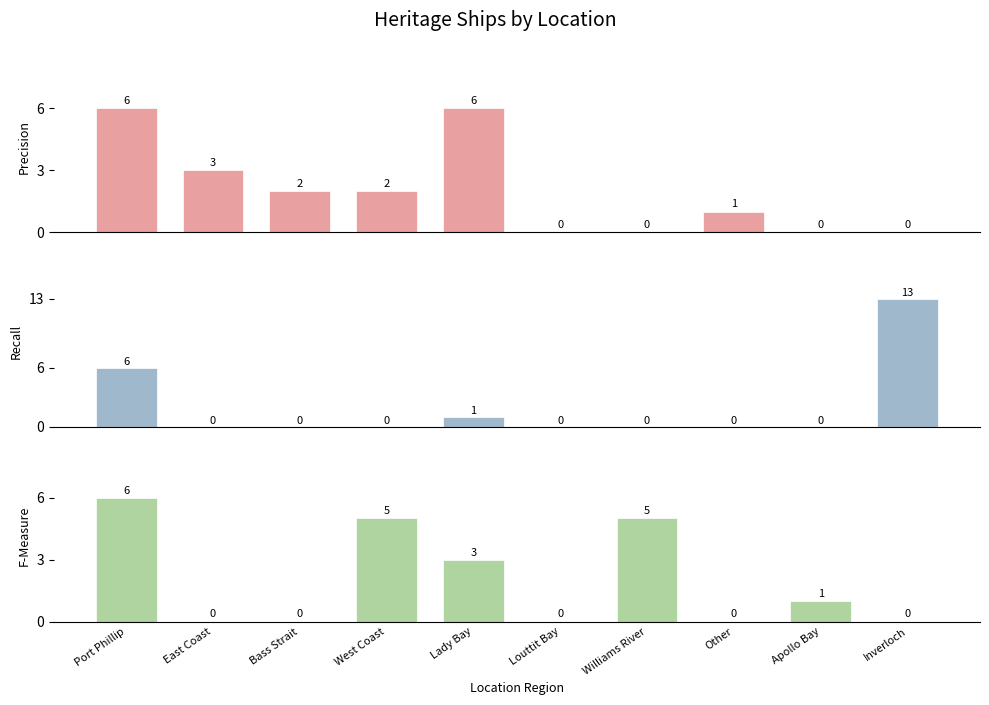

What is the approximate value of F-Measure at Lady Bay?

3